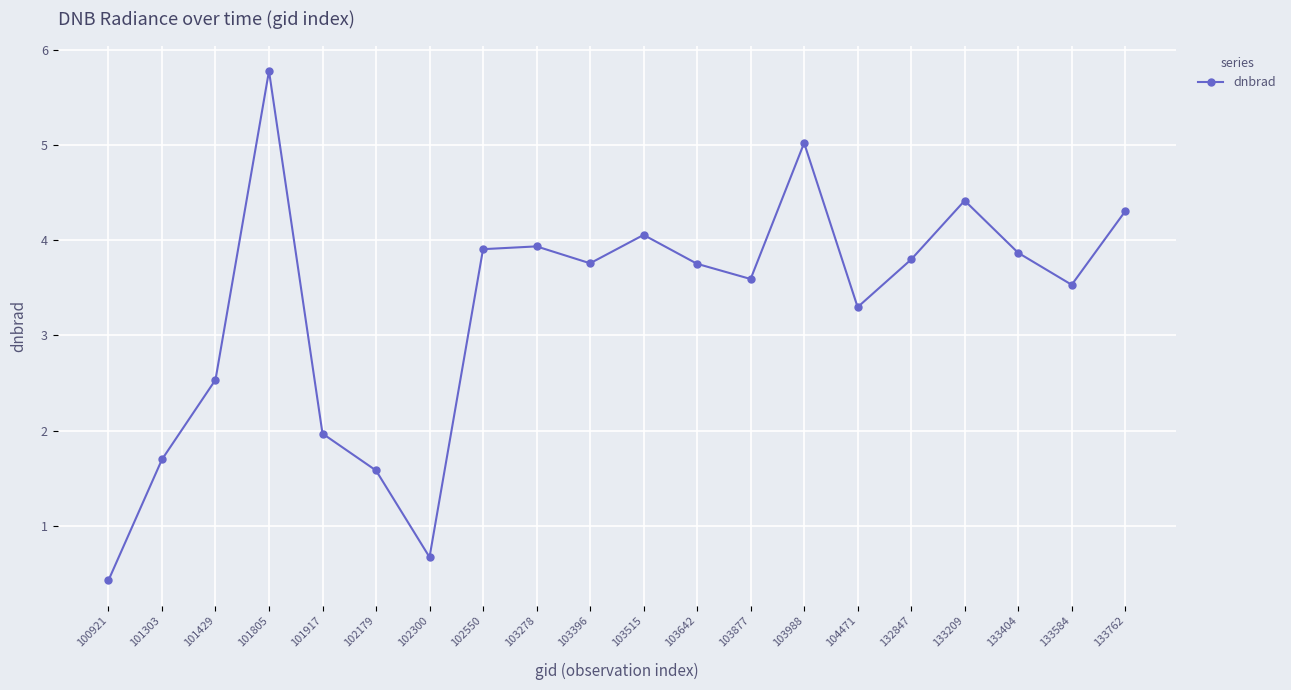

How many interior local peaks (higher than both neighbors) does the data have?

5